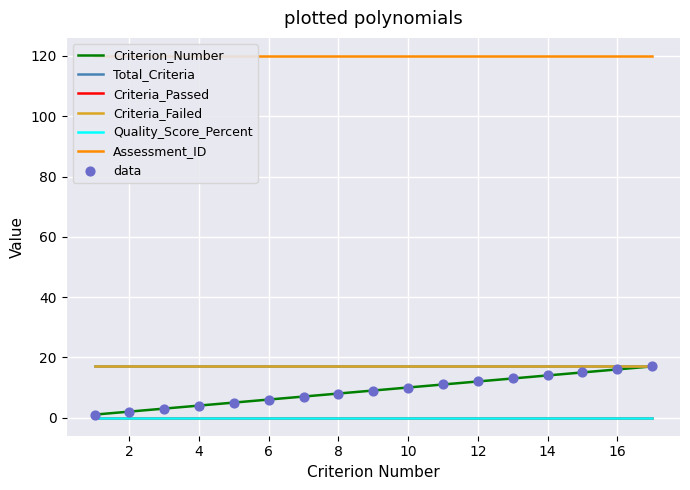

What are all the series names shown in the legend?

Criterion_Number, Total_Criteria, Criteria_Passed, Criteria_Failed, Quality_Score_Percent, Assessment_ID